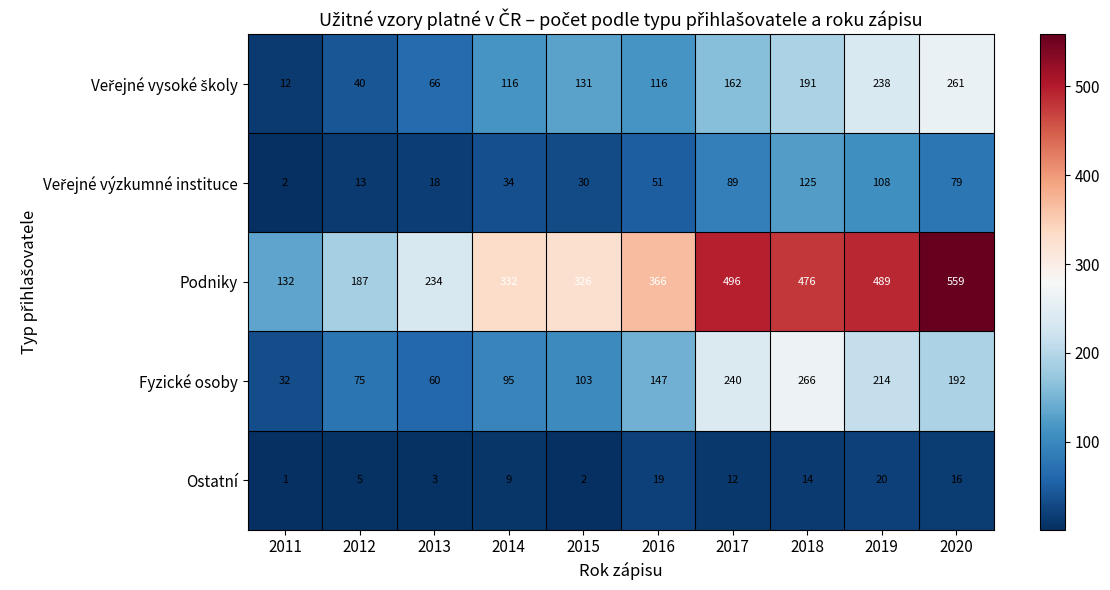

At which category is the sum across all series the highest?

2020